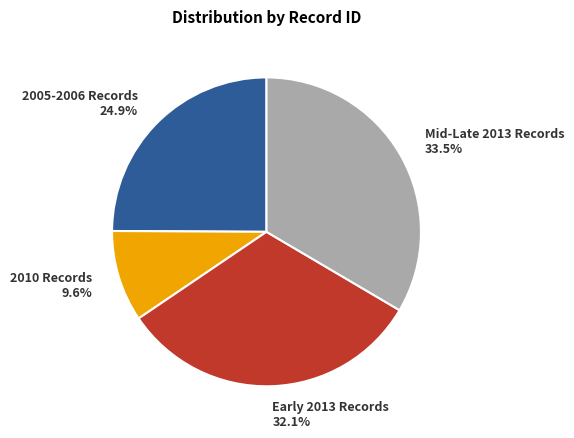

Rank the categories by value from highest to lowest.

Mid-Late 2013 Records, Early 2013 Records, 2005-2006 Records, 2010 Records